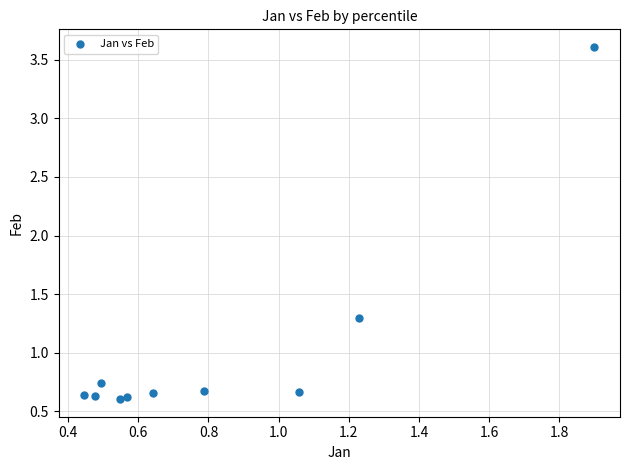

What Y value in the scatter plot is closest to 2?

1.3